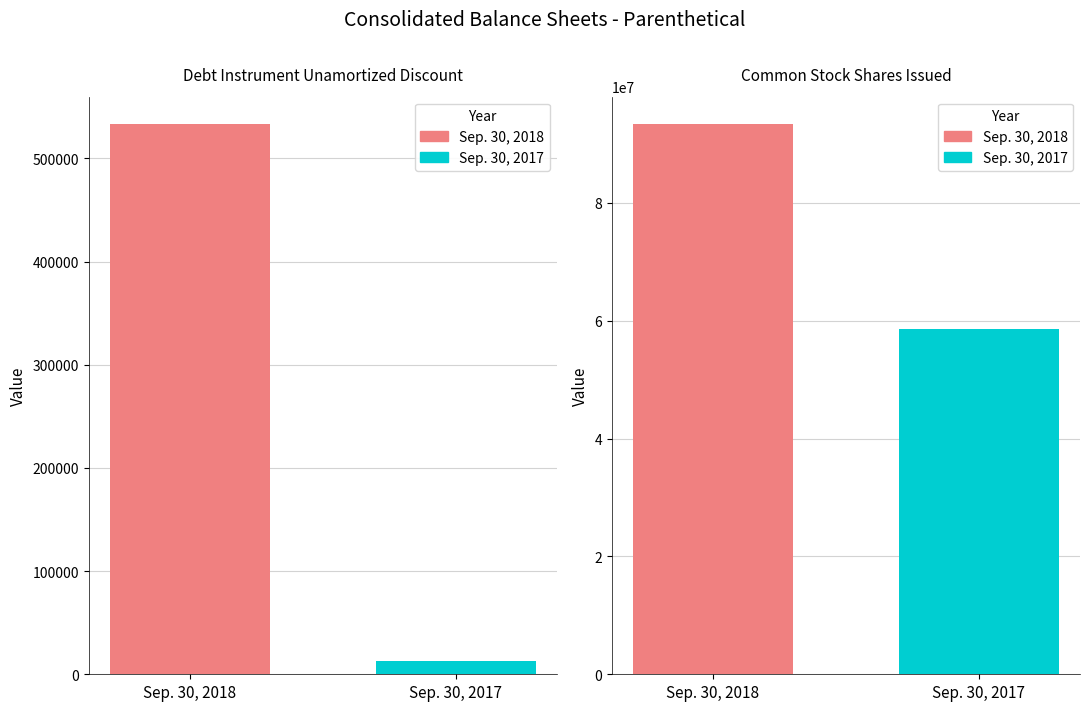

What is the maximum value for Sep. 30, 2018?

93331449